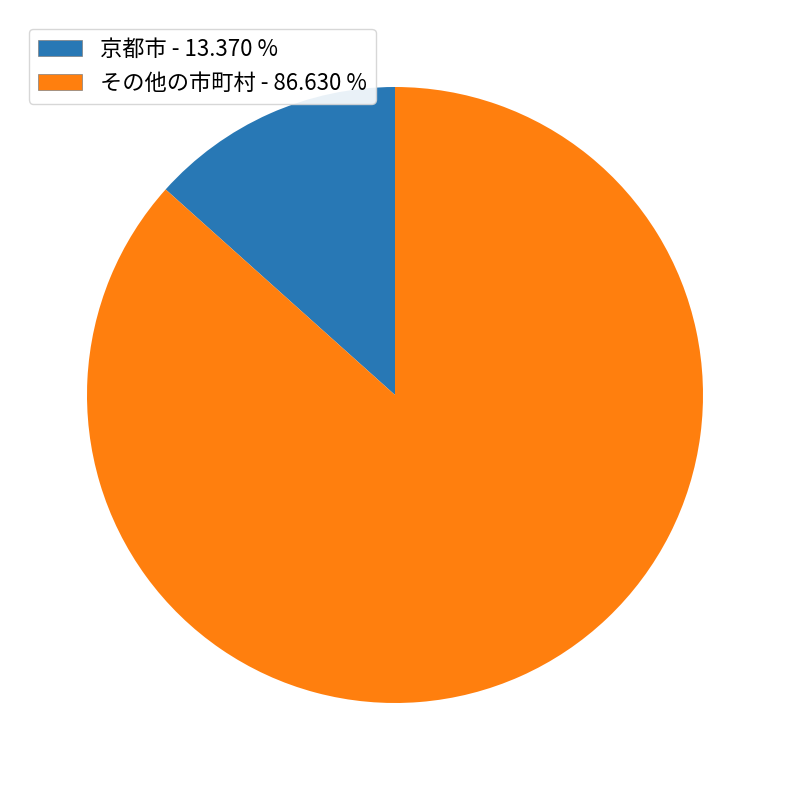

Is 京都市 the majority of the pie?

No